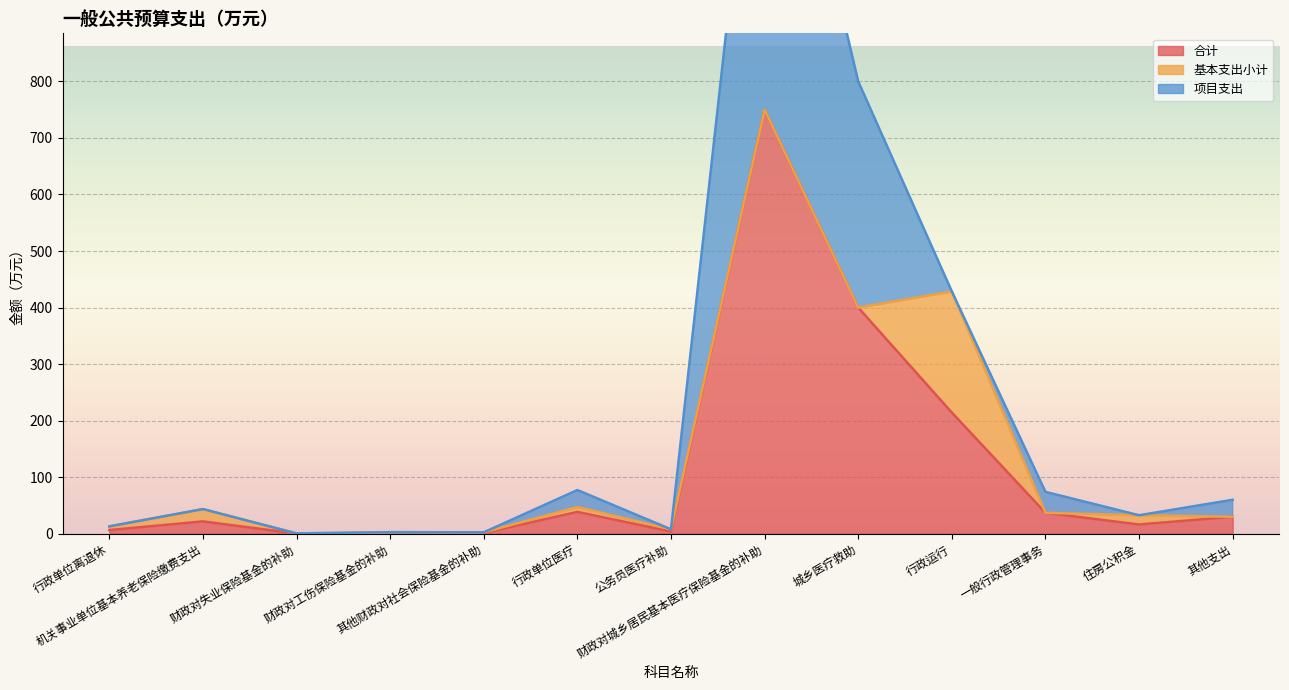

What is the maximum value shown in the chart?

750.0